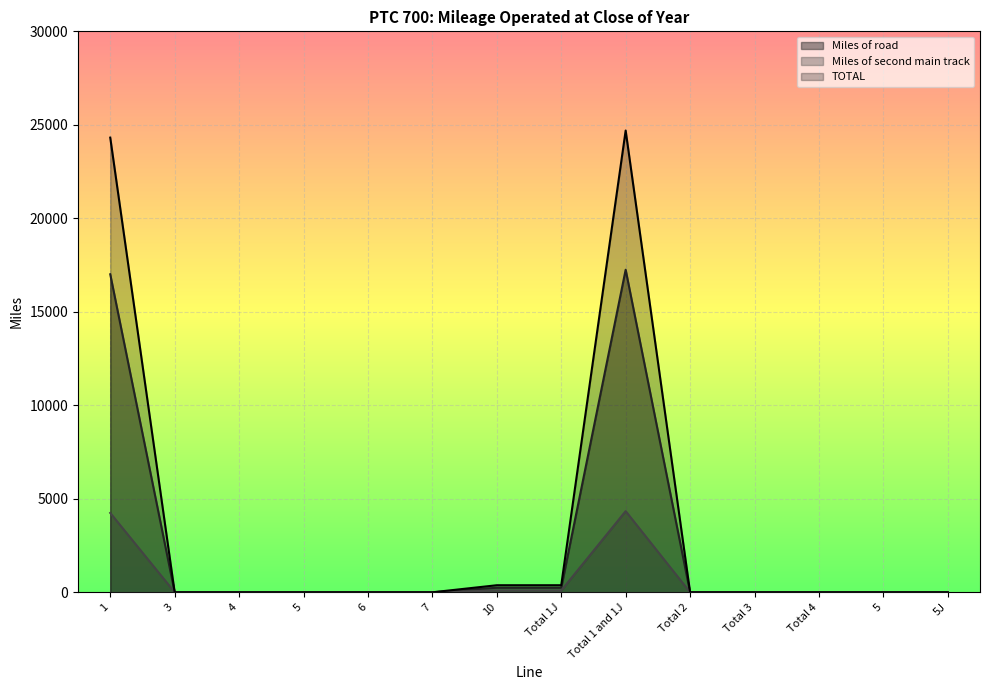

Reading left to right, transcribe all the data shown in this chart.

Miles of road: 17007	0	0	0	0	0	244	244	17251	0	0	0	0	0
Miles of second main track: 4244	0	0	0	0	0	96	96	4340	0	0	0	0	0
TOTAL: 24316	0	0	0	0	0	378	378	24694	0	0	0	0	0